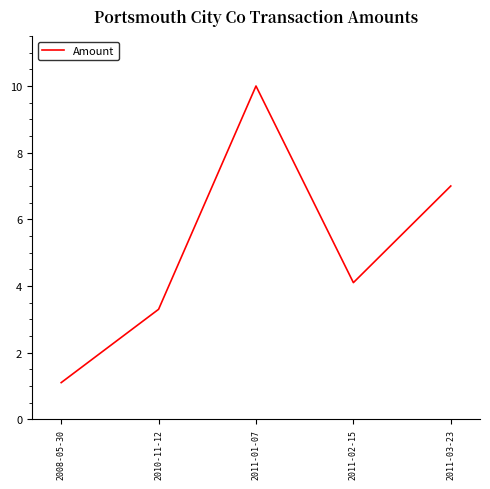

What is the sum of the values at 2008-05-30 and 2011-03-23?

8.1